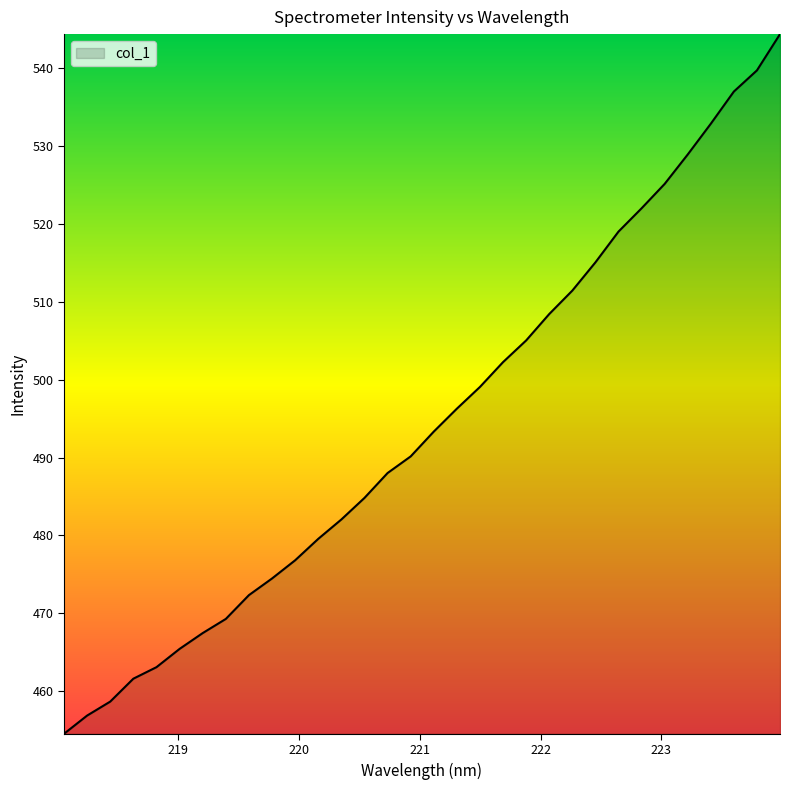

What is the smallest value displayed?

454.5